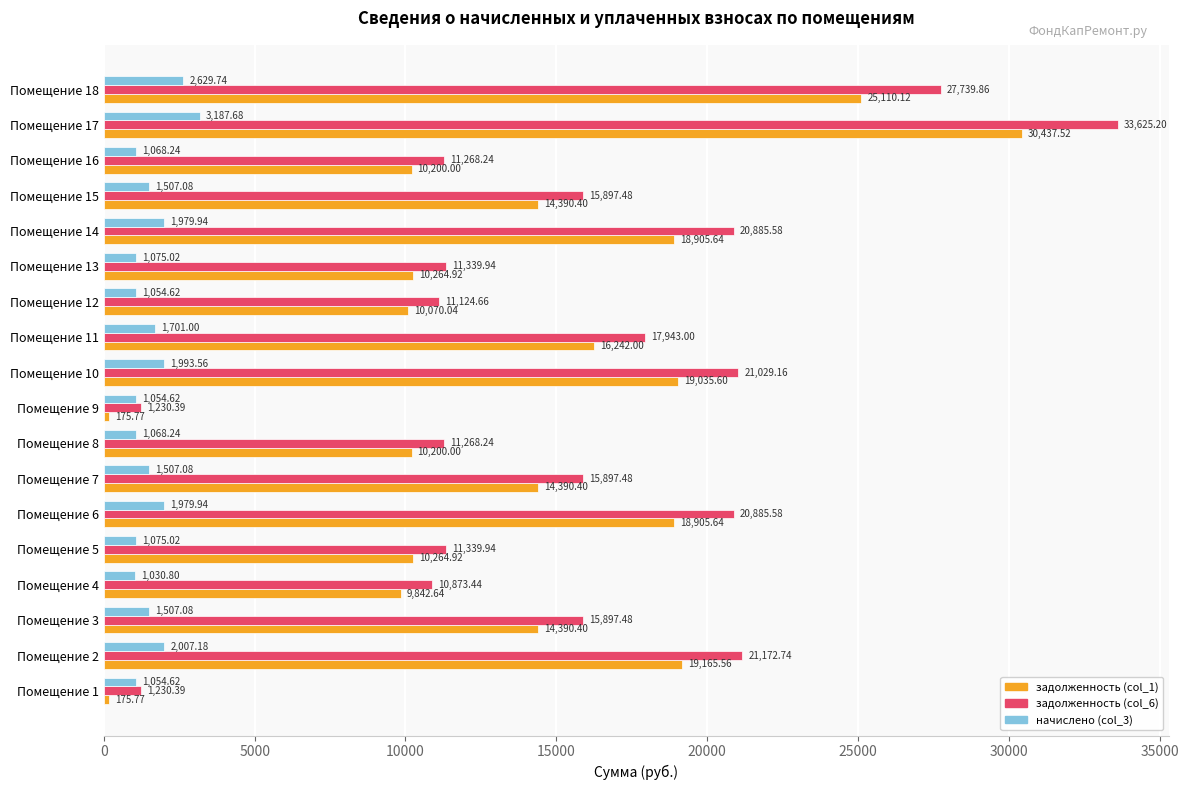

Rank the series by their maximum value, from highest to lowest.

задолженность (col_6), задолженность (col_1), начислено (col_3)